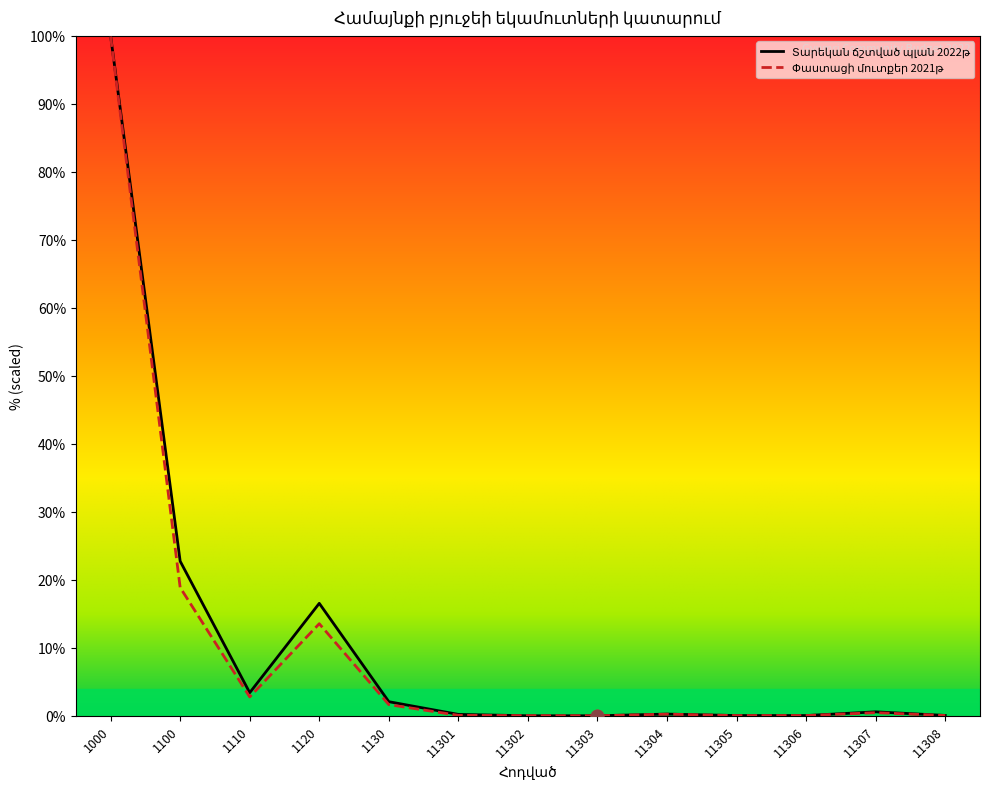

Which series contains the lowest Y value?

Տարեկան ճշտված պլան 2022թ